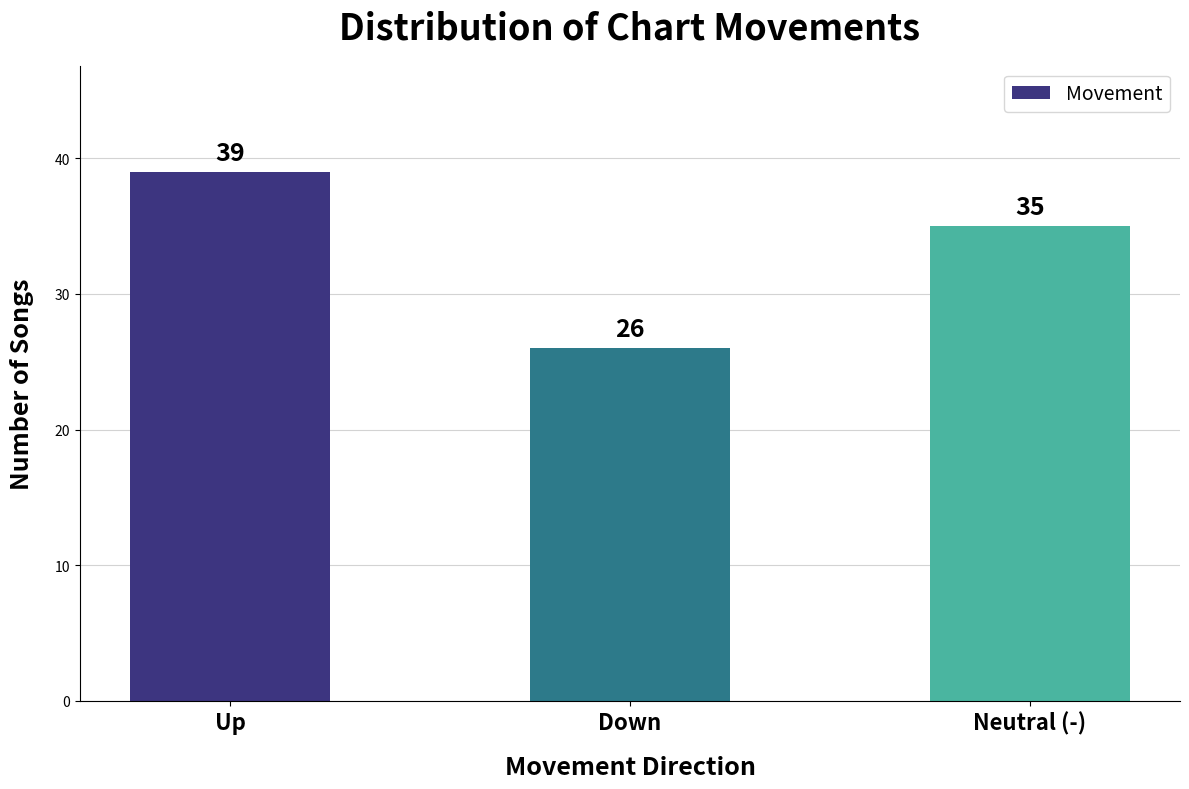

At which category does the chart reach its peak across all series?

Up